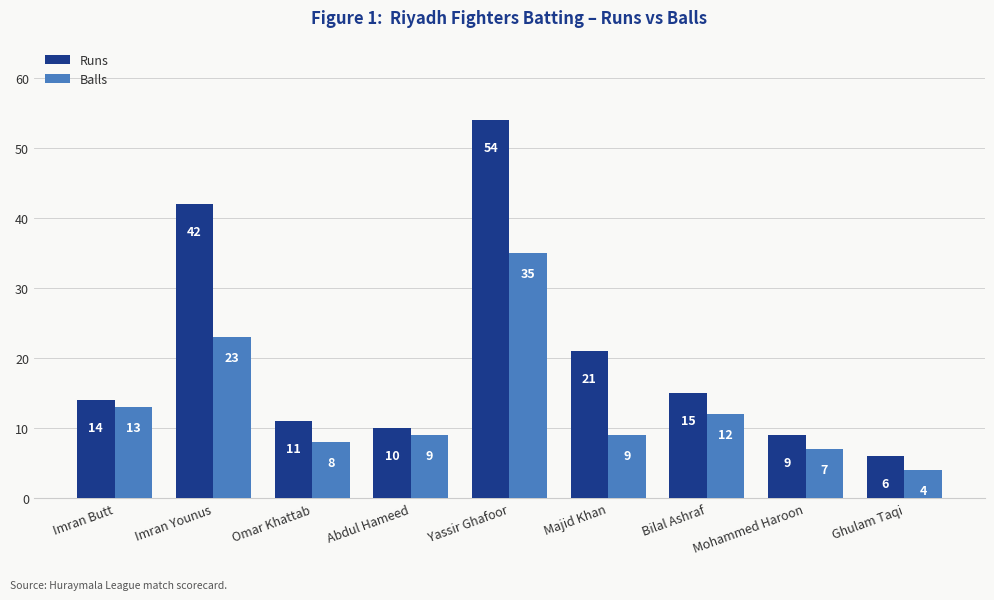

How many bars are there in total?

18